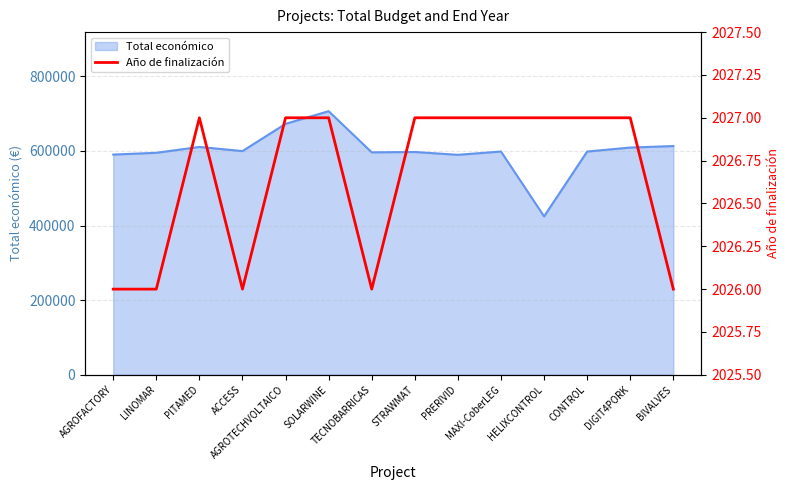

What is the maximum value for Total económico?

706697